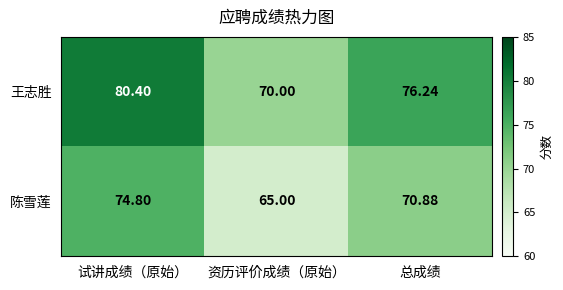

Which series has the largest range (max minus min)?

王志胜